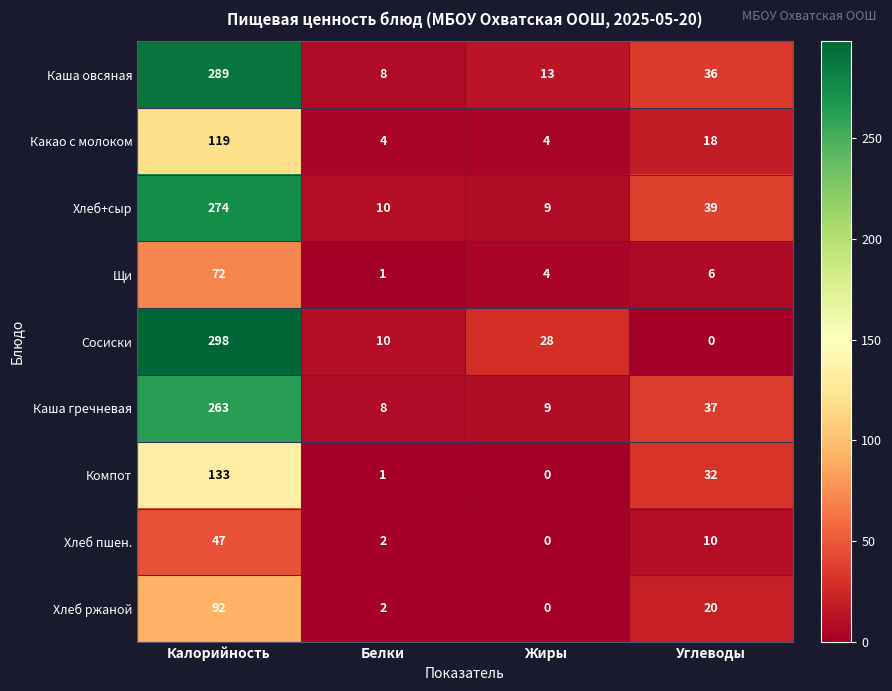

Is it true that Каша овсяная equals 13 at Белки?

False